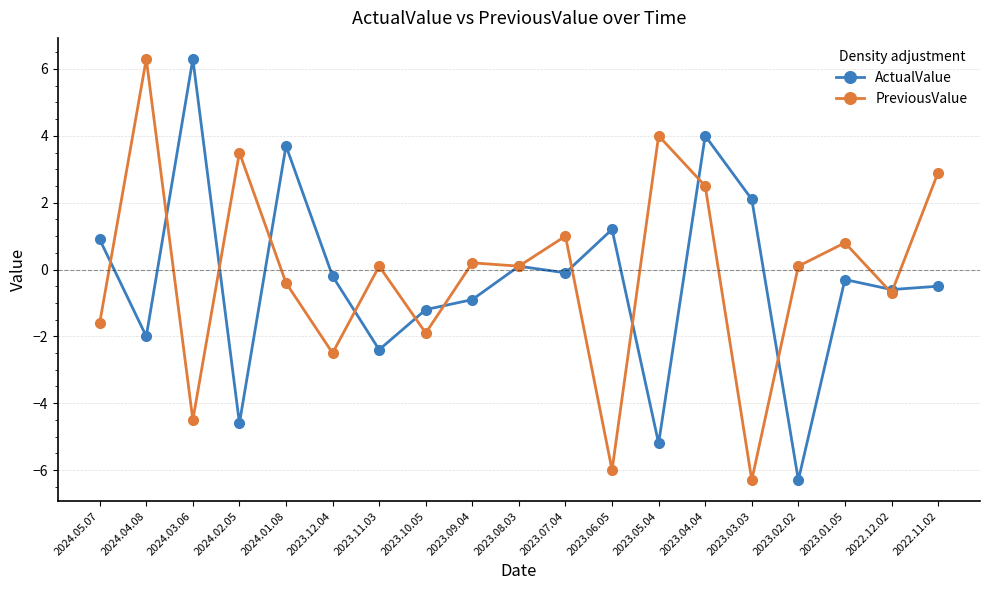

How many negative values does the ActualValue series have?

12